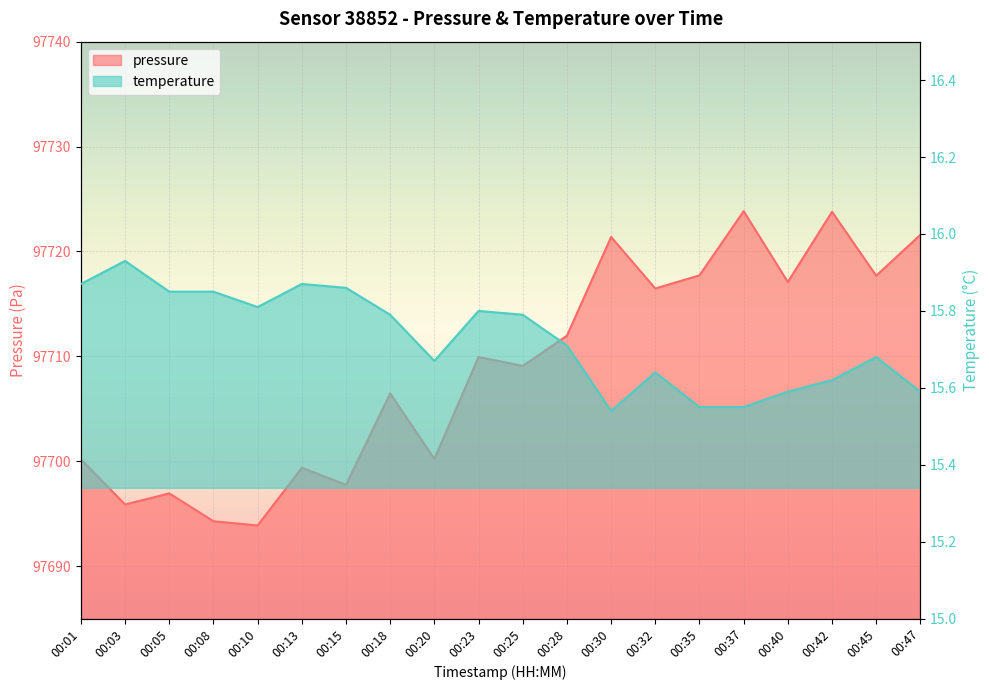

What are all the series names shown in the legend?

pressure, temperature